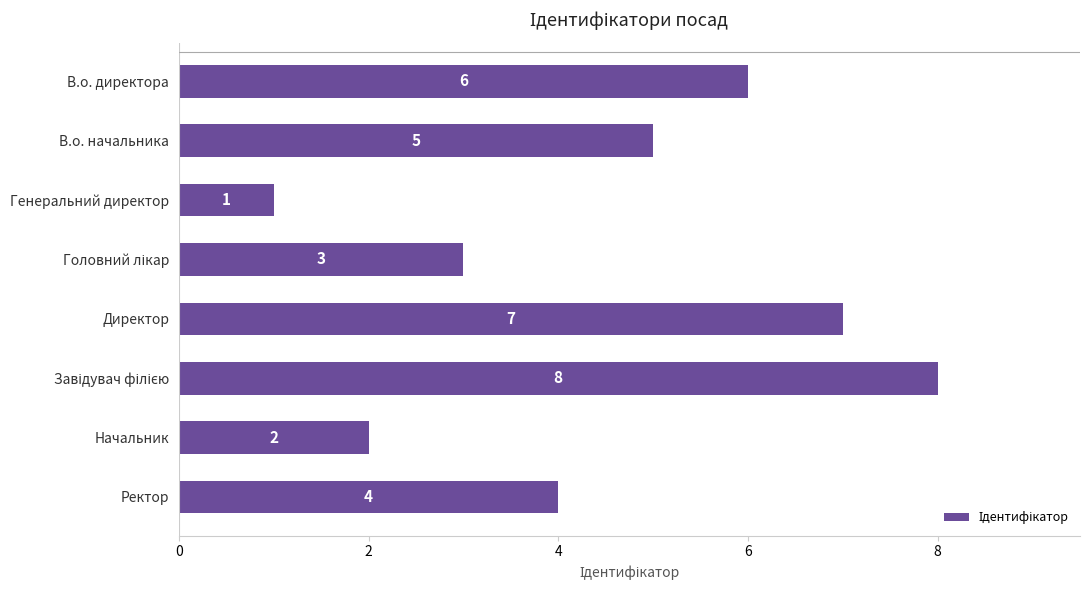

At which label is the value closest to 4?

Ректор